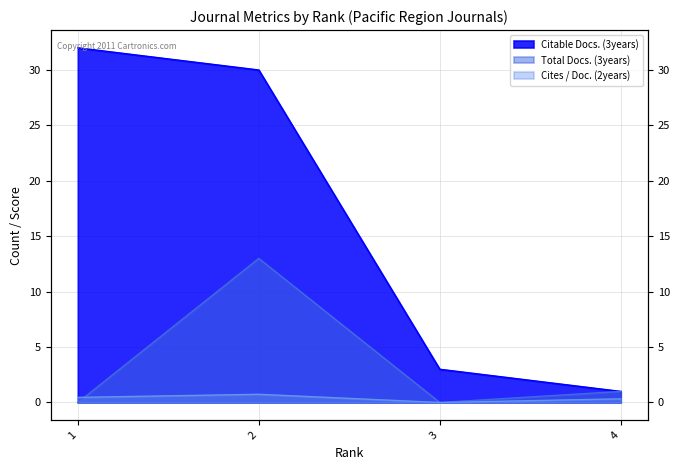

How many distinct data groups are displayed?

3